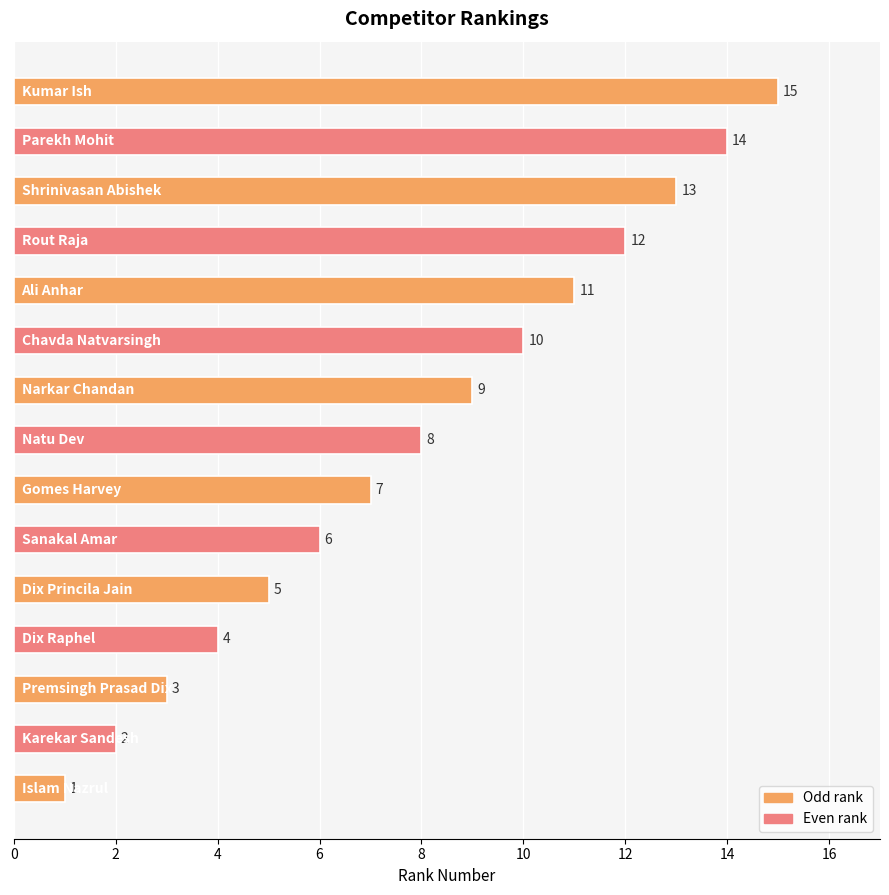

What is the difference between the second highest and minimum values?

13